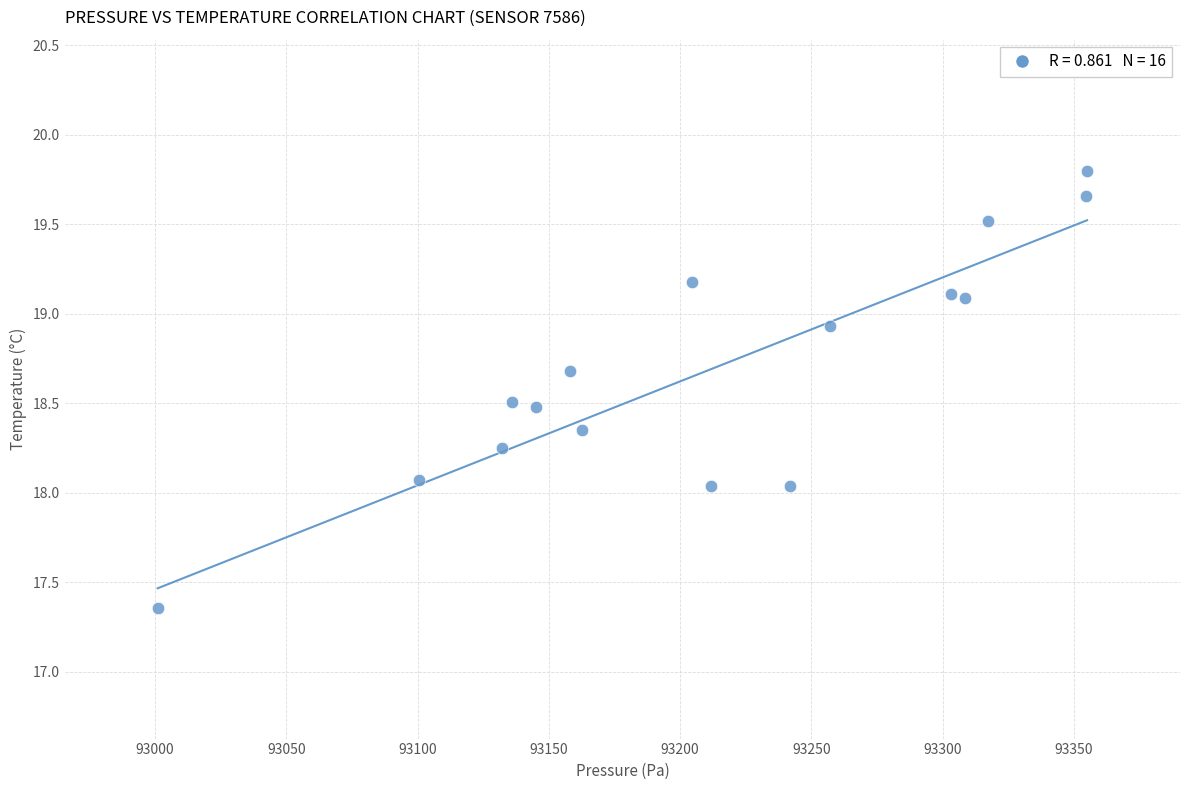

What is the range of X values (max minus min)?

354.0